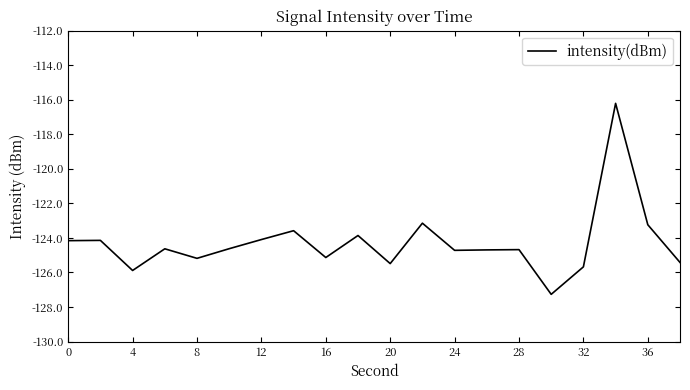

How many lines are shown in the chart?

1